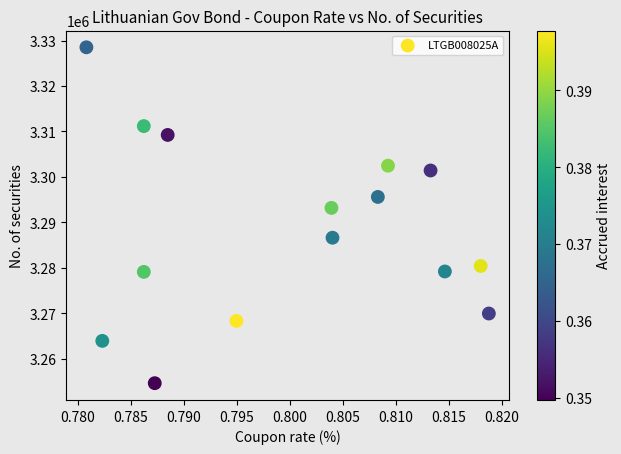

What Y value in the scatter plot is closest to 3291581?

3293194.5